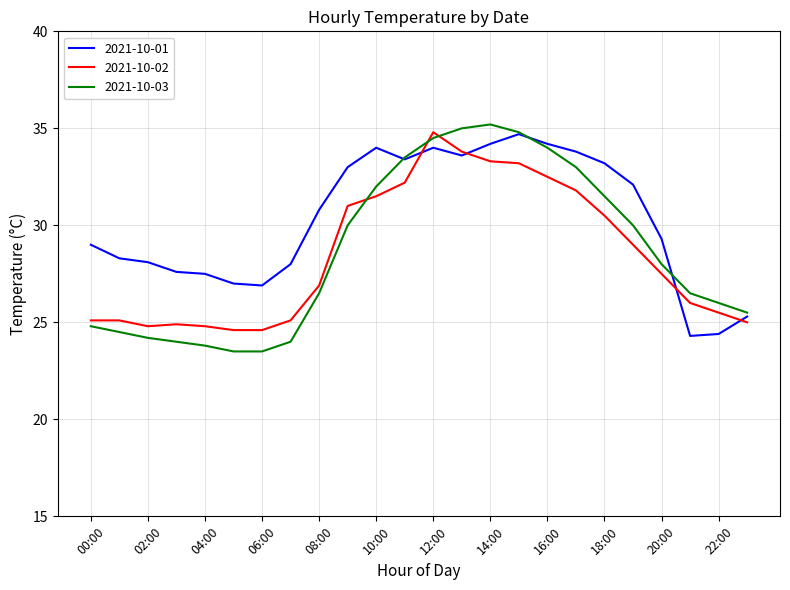

What is the greatest value displayed?

35.2